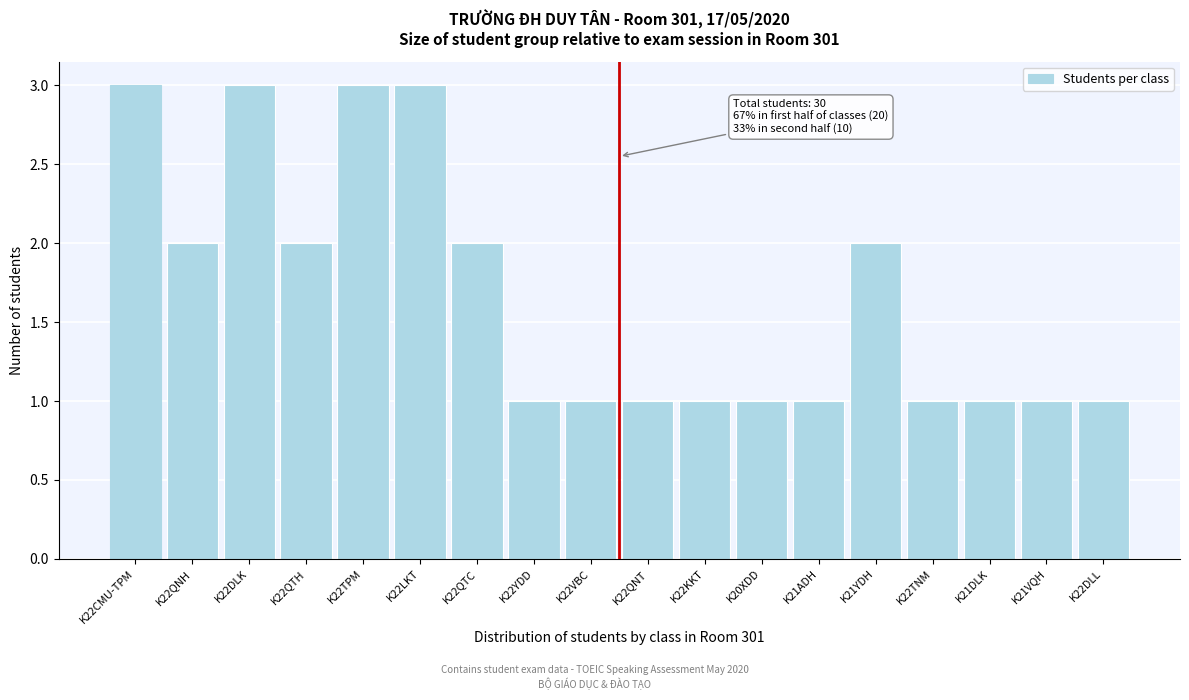

Reading left to right, list all the values displayed in this chart.

3	2	3	2	3	3	2	1	1	1	1	1	1	2	1	1	1	1